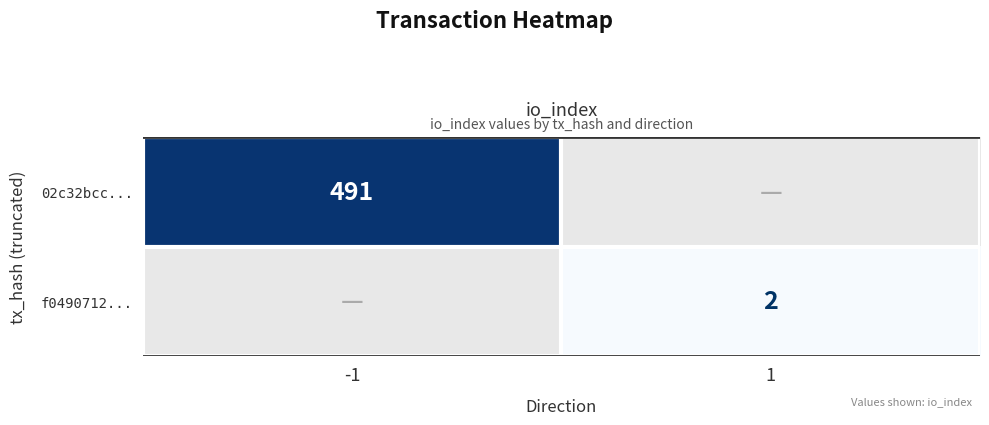

Is it true that 02c32bcc... equals 318 at -1?

False